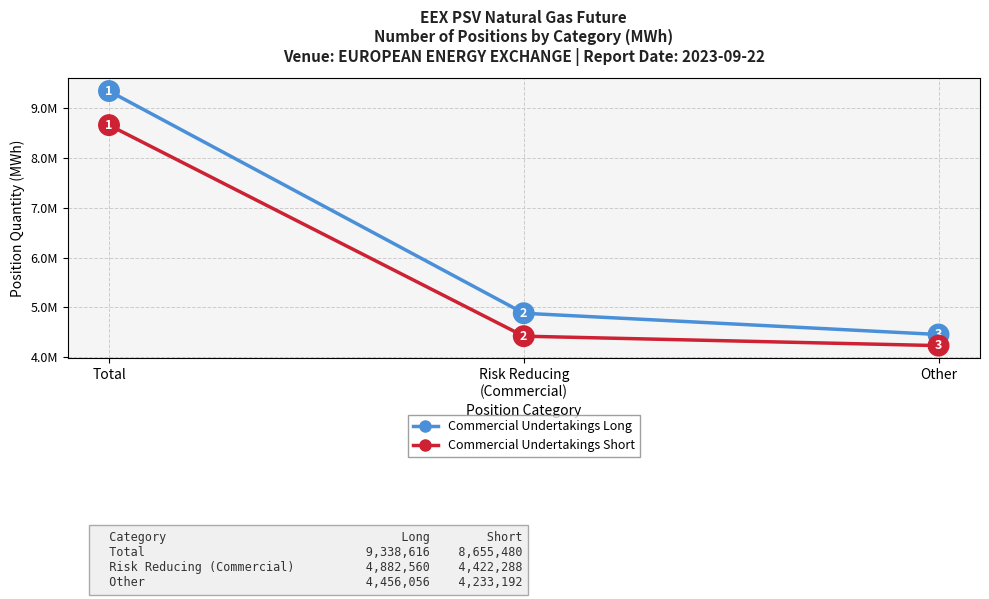

Rank the series by their average value, from lowest to highest.

Commercial Undertakings Short, Commercial Undertakings Long